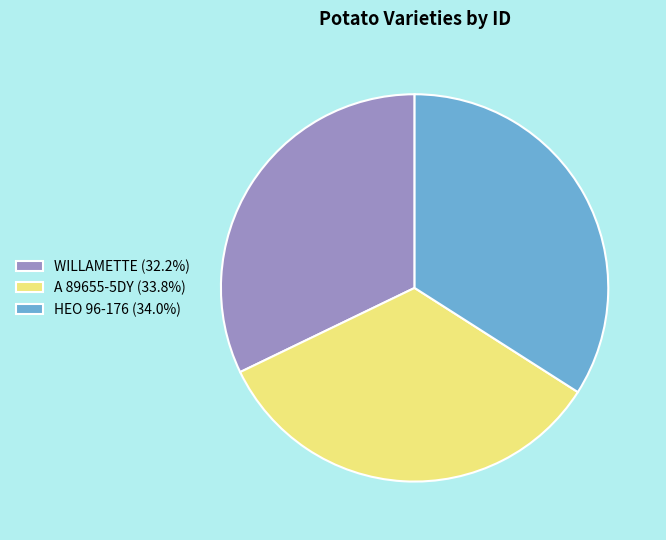

How many segments does this pie chart have?

3